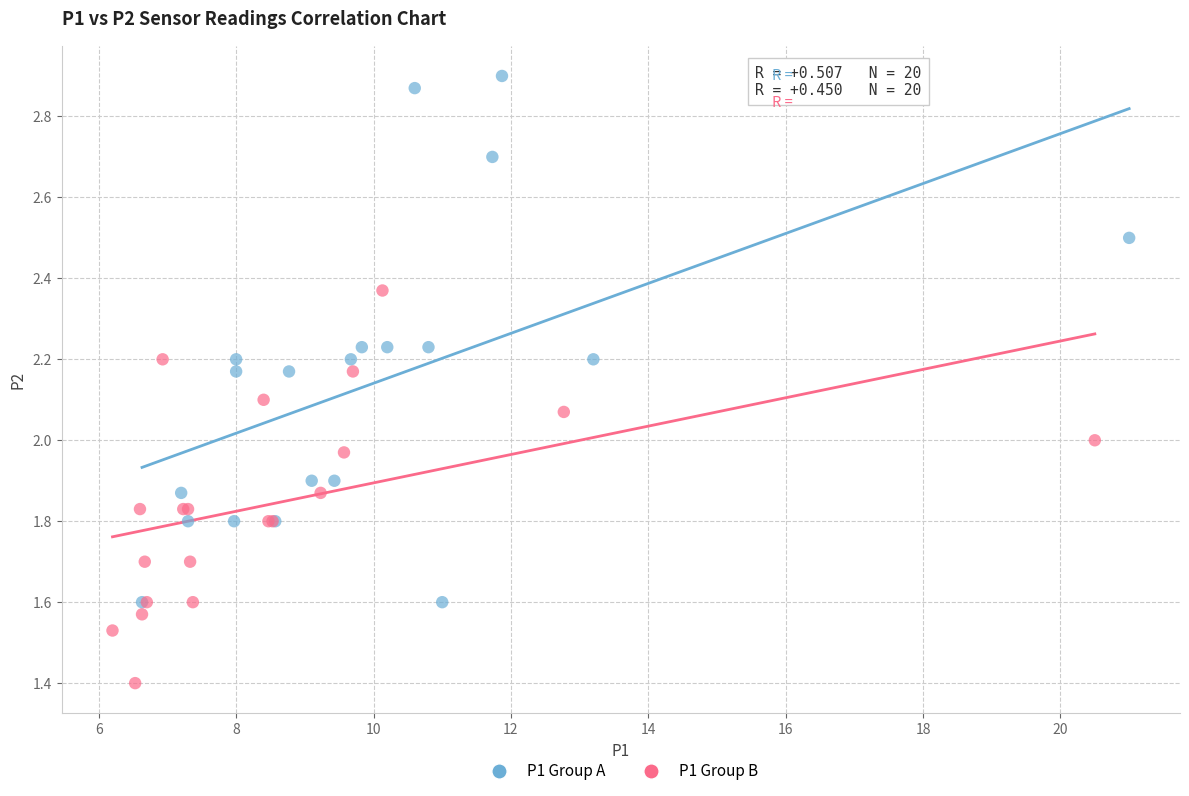

What are all the series names shown in the legend?

P1 Group A, P1 Group B